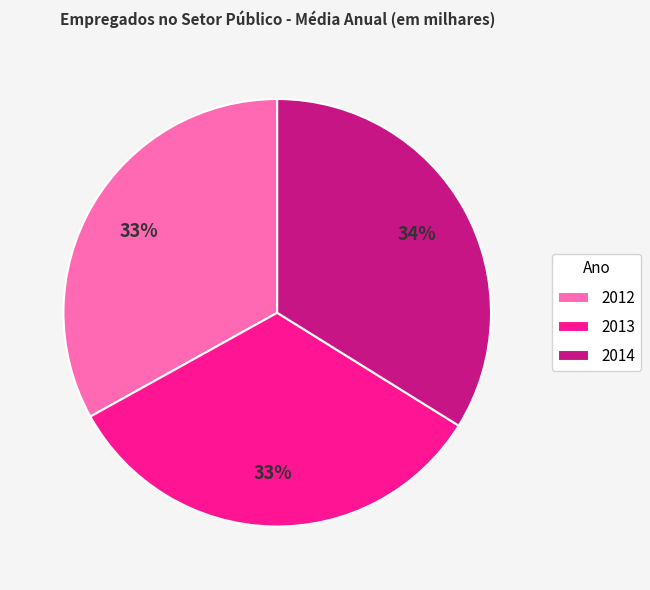

Do 2014 and 2012 together represent more than half of the pie?

Yes